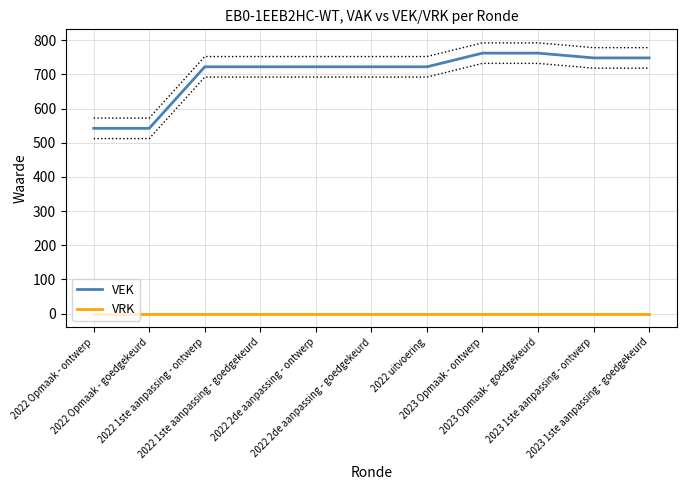

What is the label of the 5th point from the right?

2022 uitvoering